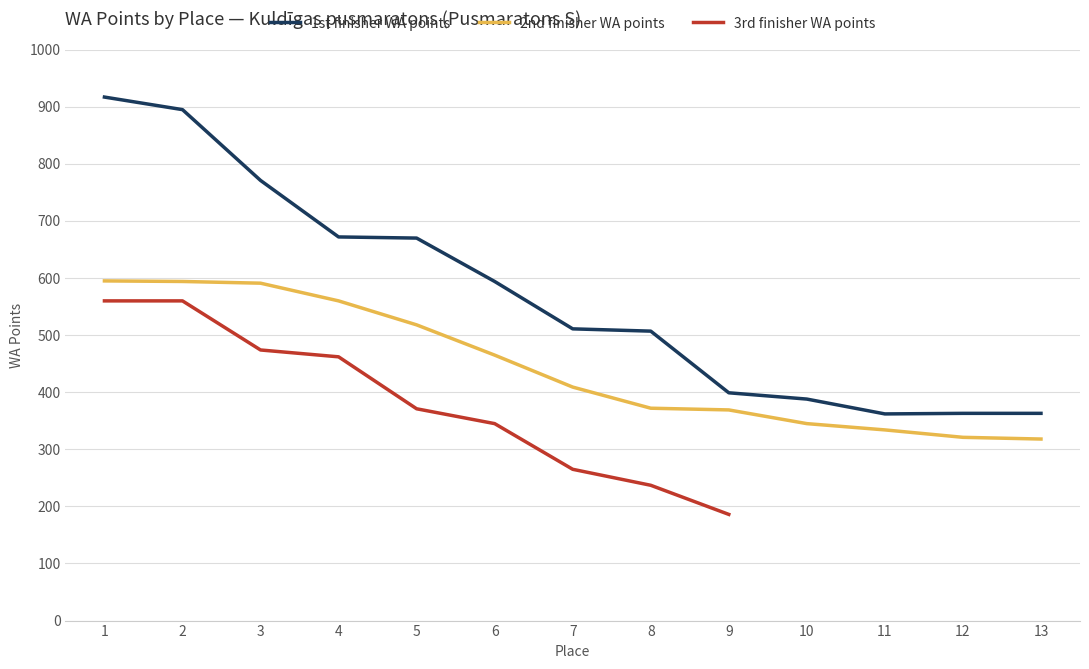

True or false: the data shows 1198 at 3.

False